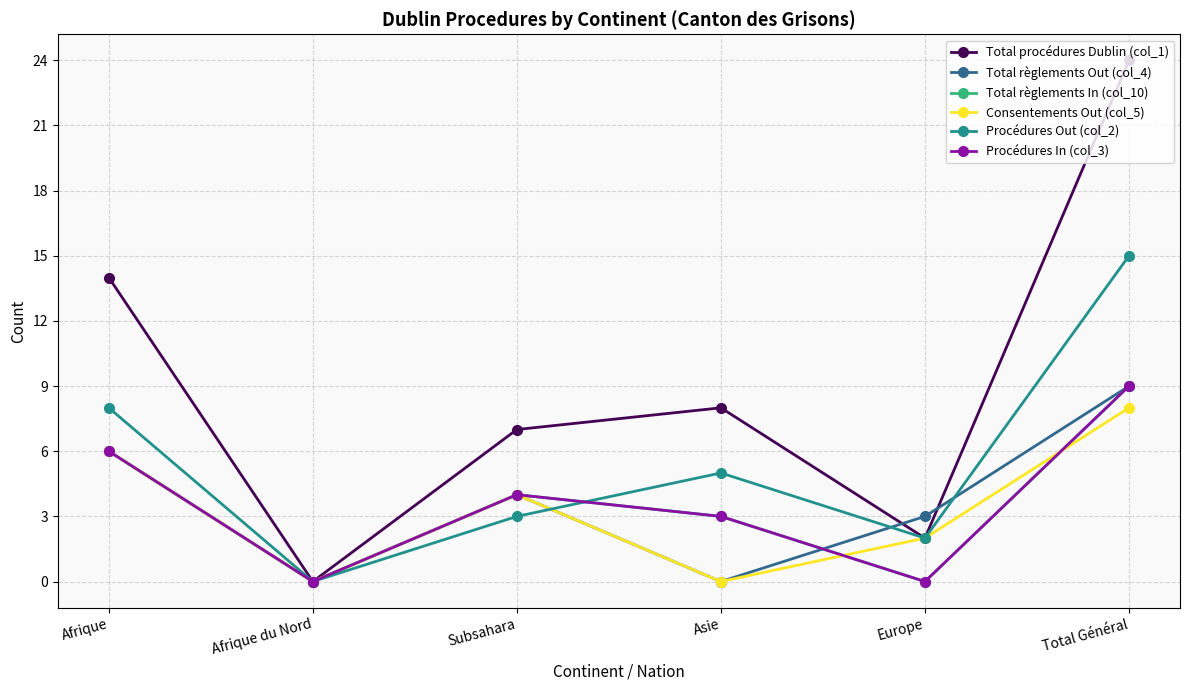

What is the average value of the Procédures In (col_3) series?

4